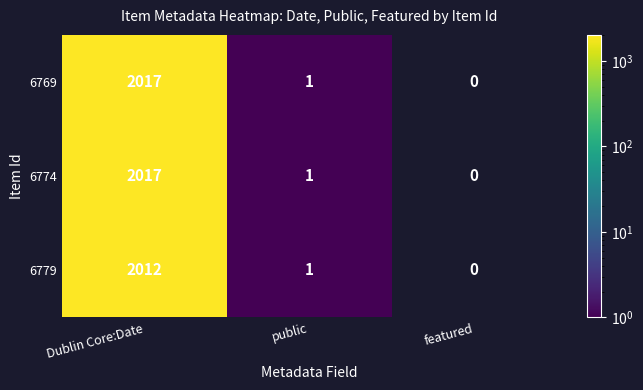

The 6779 series shows 2012 at Dublin Core:Date. True or false?

True